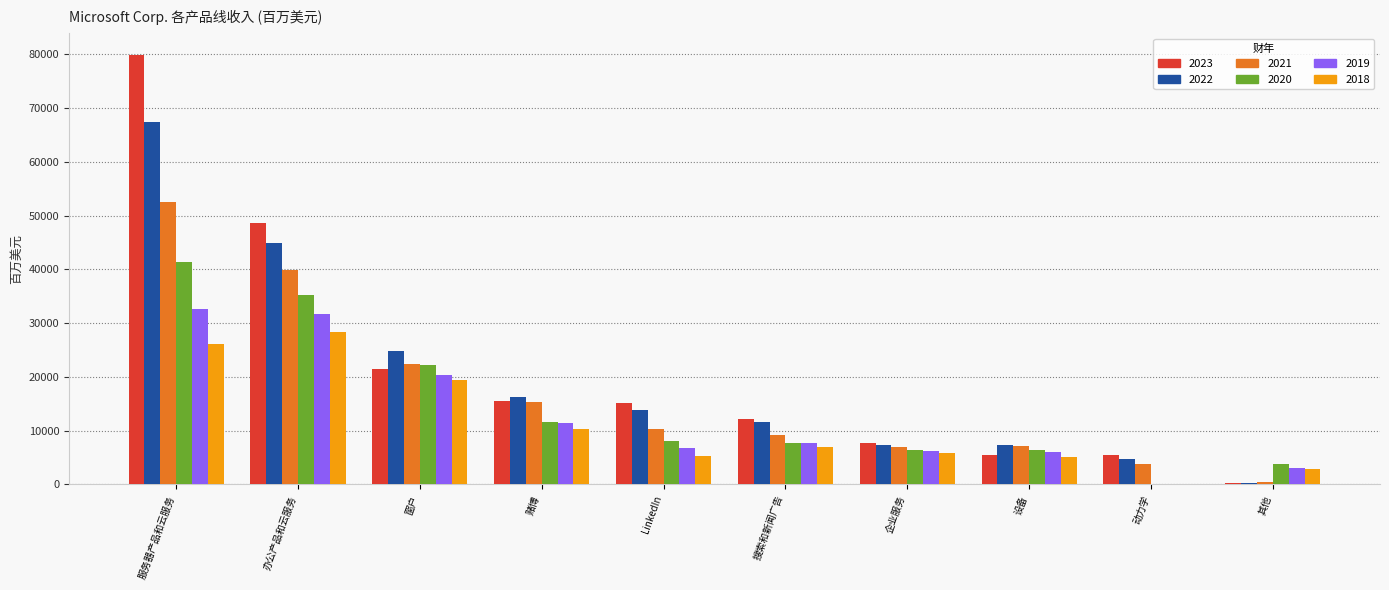

What is the average value of the 2019 series?

12584